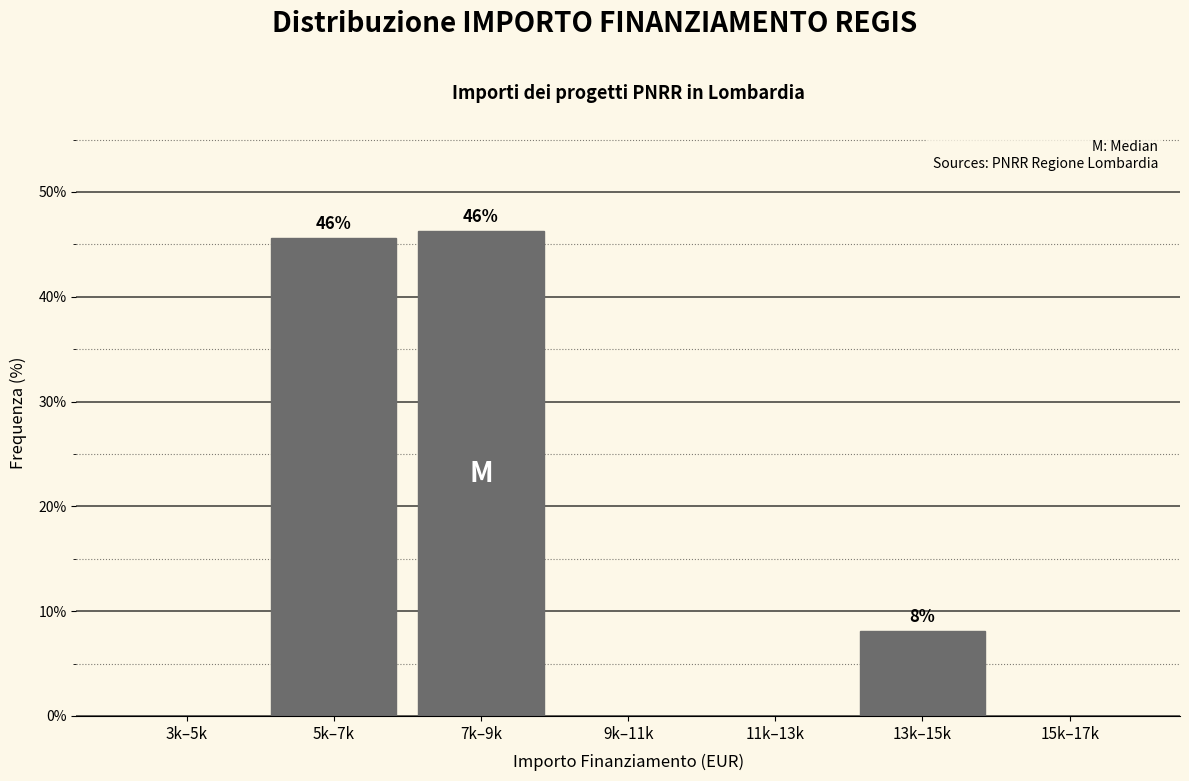

Approximately how many times larger is the value at 5k–7k compared to 13k–15k?

5.6